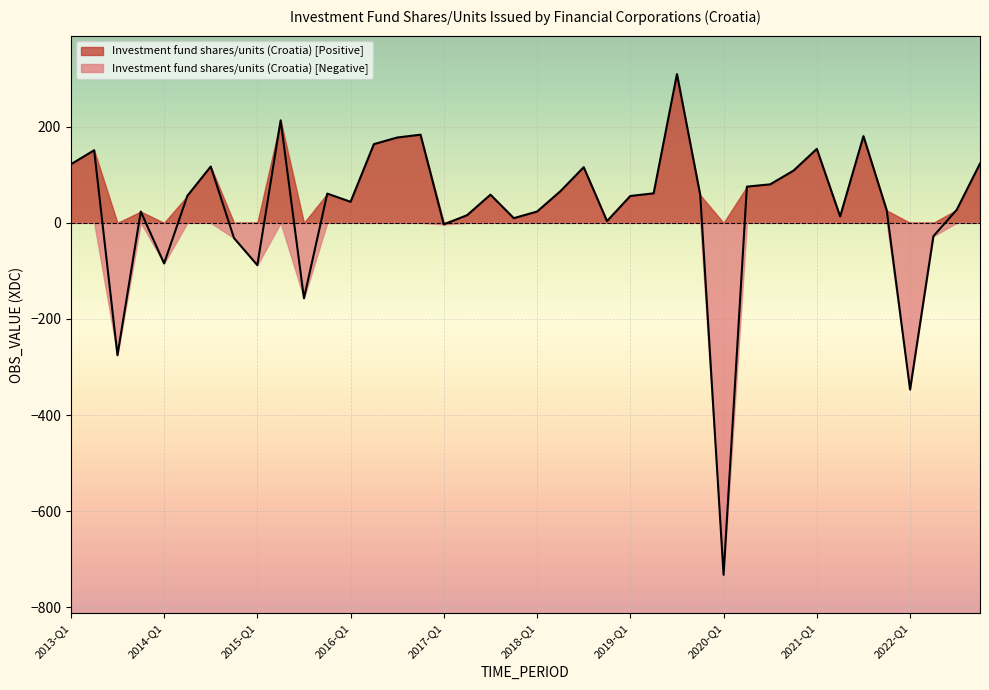

What is the sum of all values?

1129.1